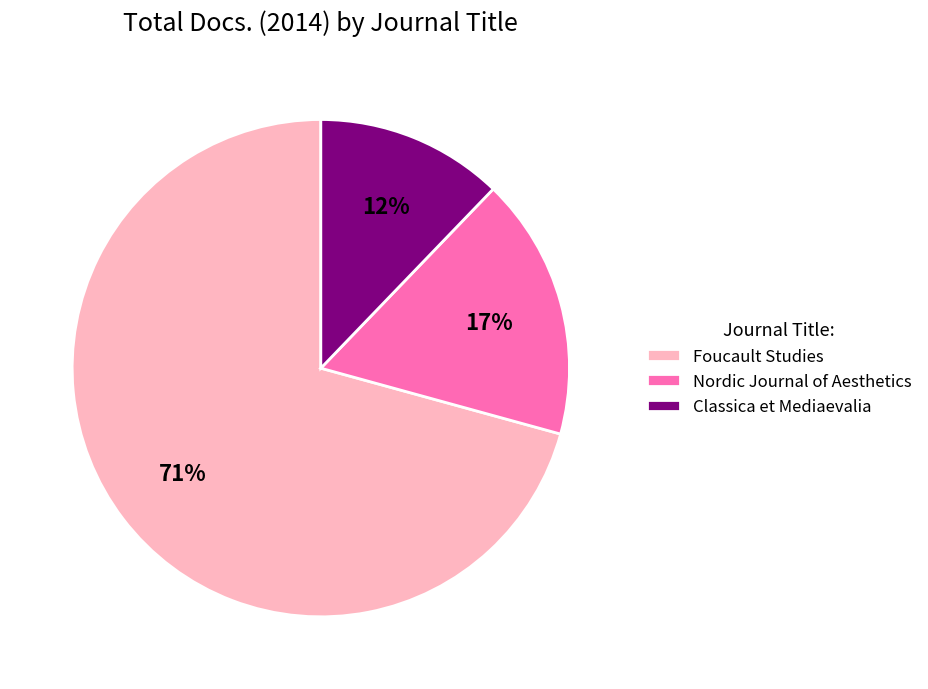

How many slices are in this pie chart?

3